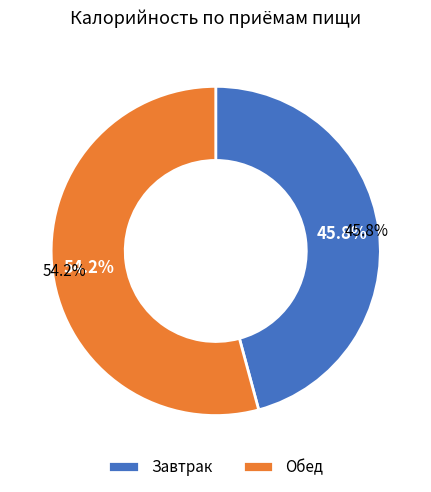

To the nearest percent, what is the difference between the Обед and Завтрак slice percentages?

8%